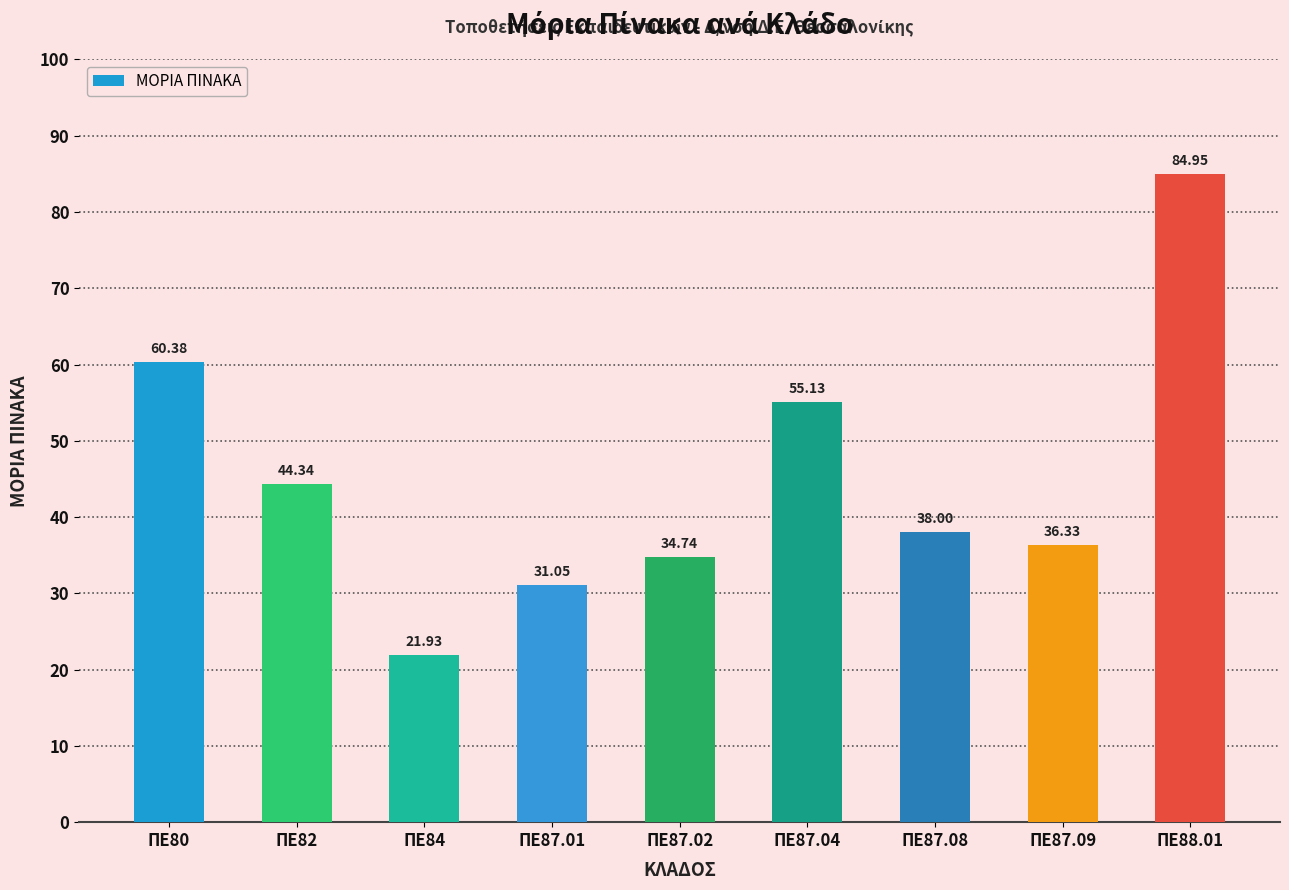

Reading left to right, extract all data points from this chart.

ΠΕ80=60.4	ΠΕ82=44.3	ΠΕ84=21.9	ΠΕ87.01=31.1	ΠΕ87.02=34.7	ΠΕ87.04=55.1	ΠΕ87.08=38.0	ΠΕ87.09=36.3	ΠΕ88.01=85.0